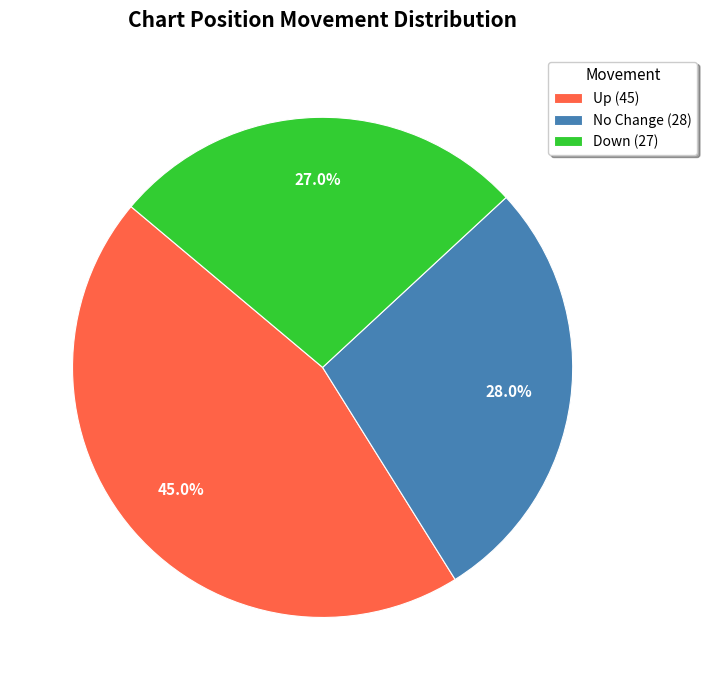

Is the sum of No Change (28) and Up (45) greater than half?

Yes